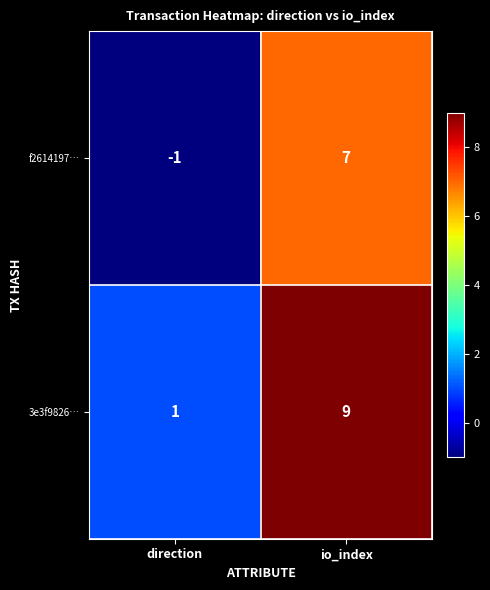

What is the maximum value for 3e3f9826…?

9